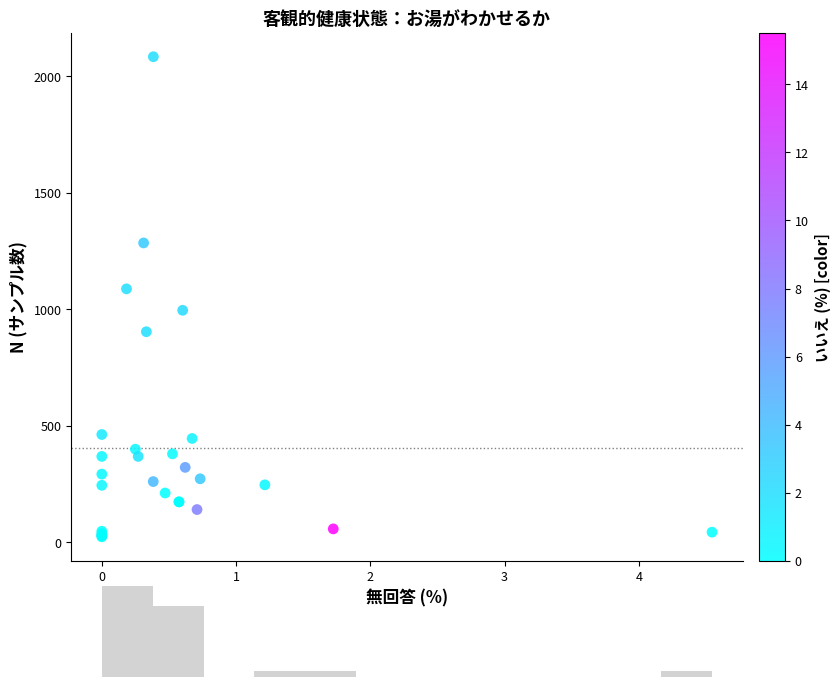

What Y value in the scatter plot is closest to 1054?

1088